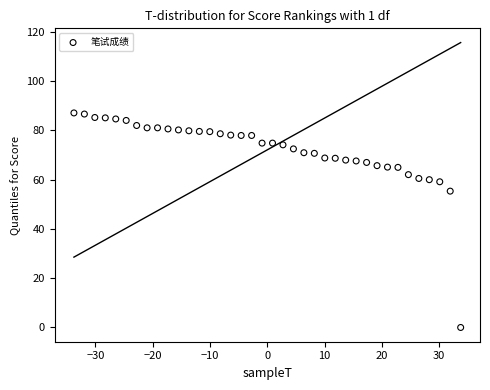

What Y value in the scatter plot is closest to 43?

55.4